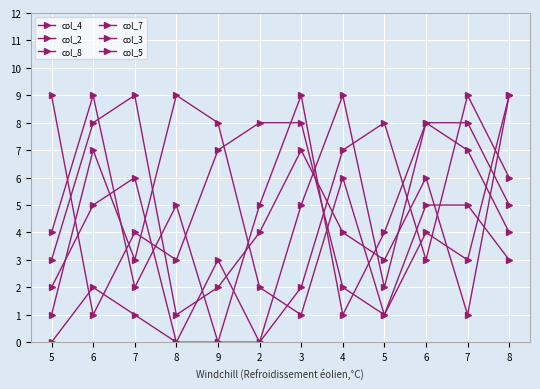

Which series has the widest spread of values?

col_8